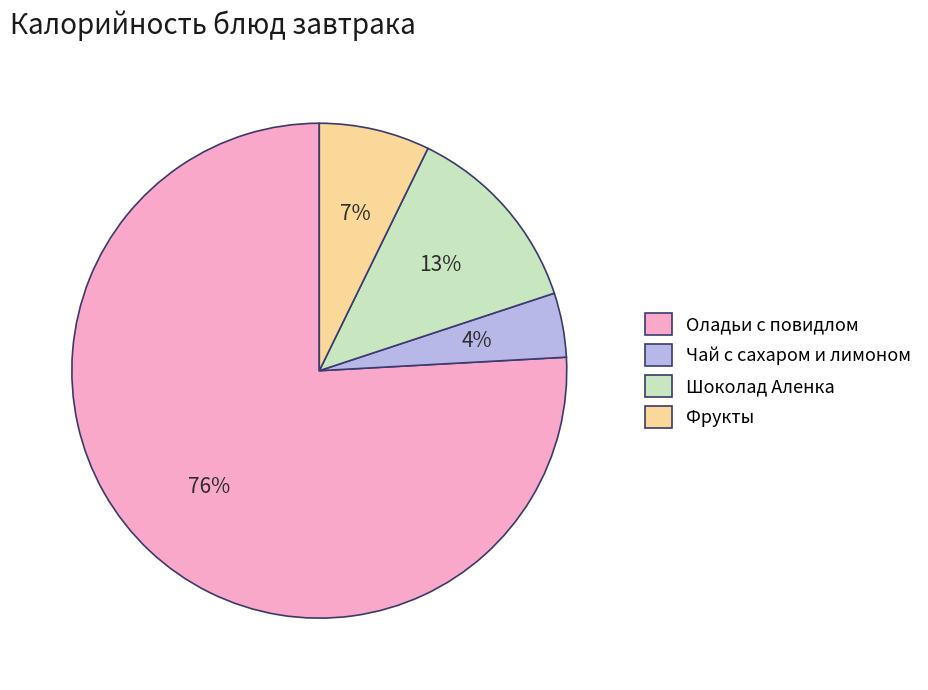

Count the number of slices in the pie.

4